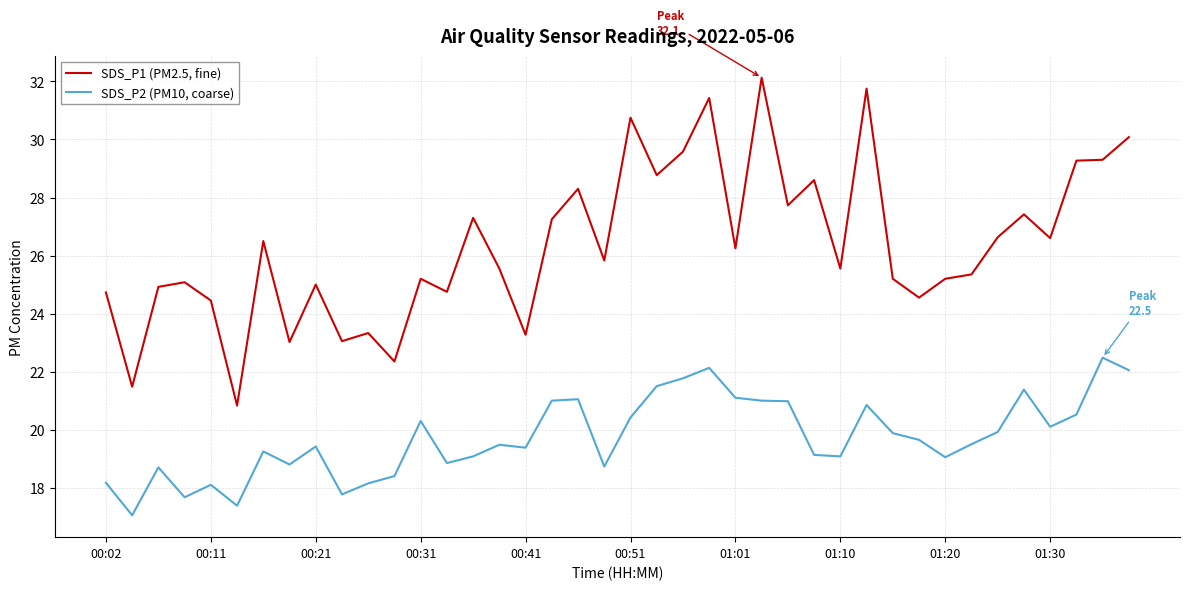

Which series has the widest spread of values?

SDS_P1 (PM2.5, fine)